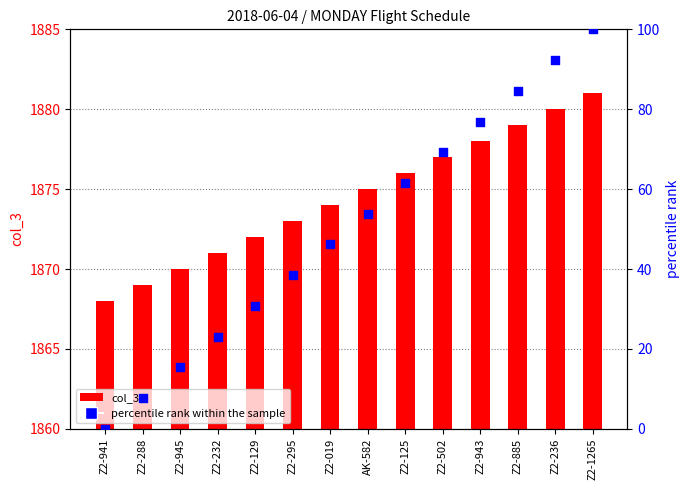

Which series reaches the minimum Y coordinate?

percentile rank within the sample